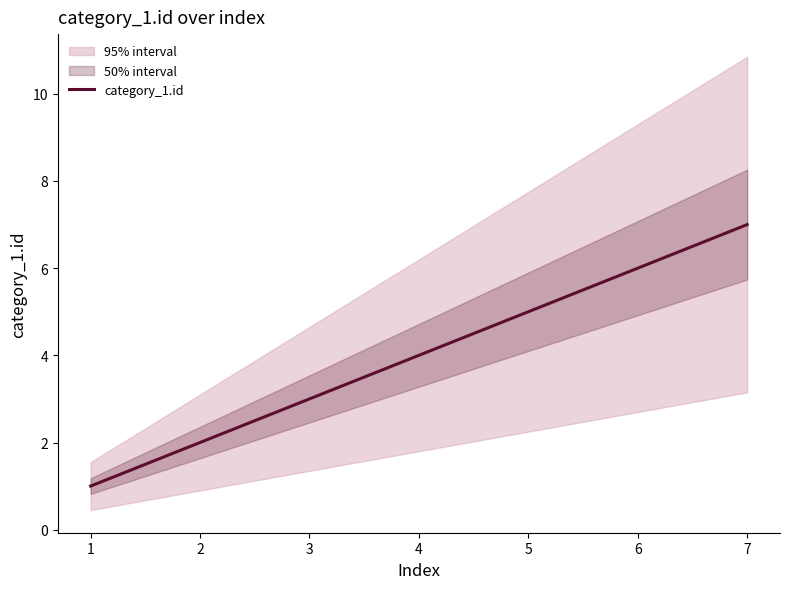

Rank the categories by category_1.id value from lowest to highest.

1, 2, 3, 4, 5, 6, 7